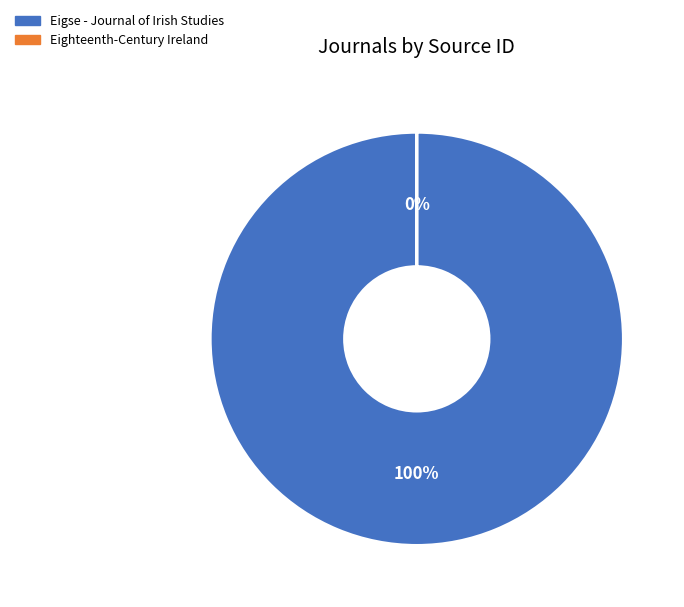

Which slice represents more than half of the pie?

Eigse - Journal of Irish Studies